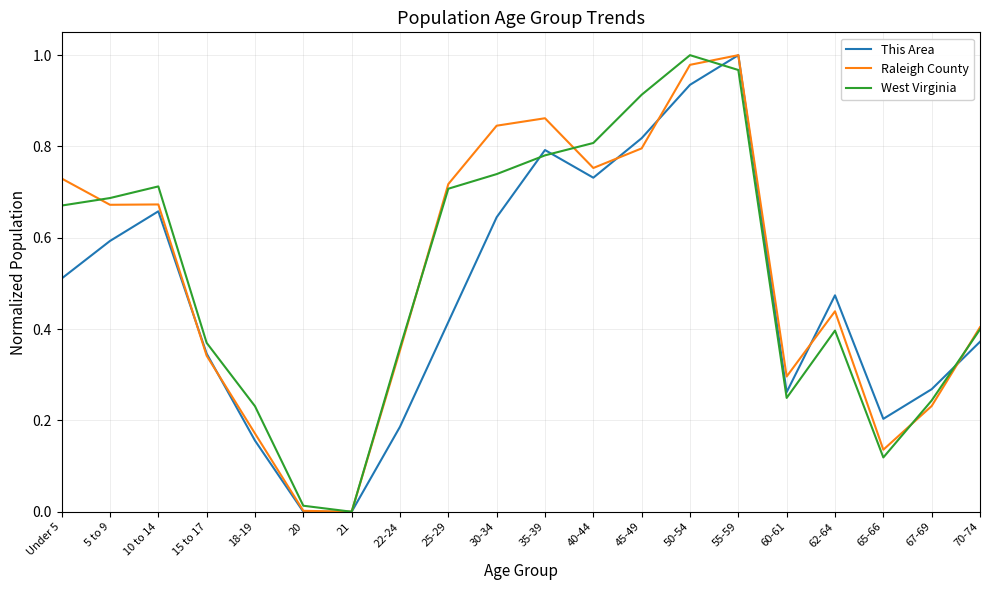

True or false: This Area has a value of 0.4 at 67-69.

False